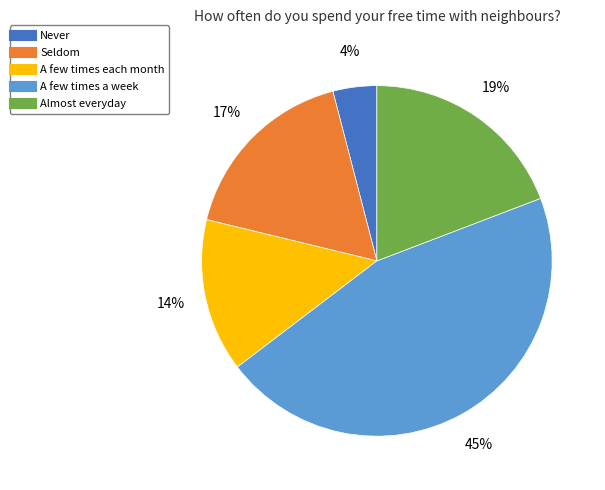

Count the number of slices in the pie.

5